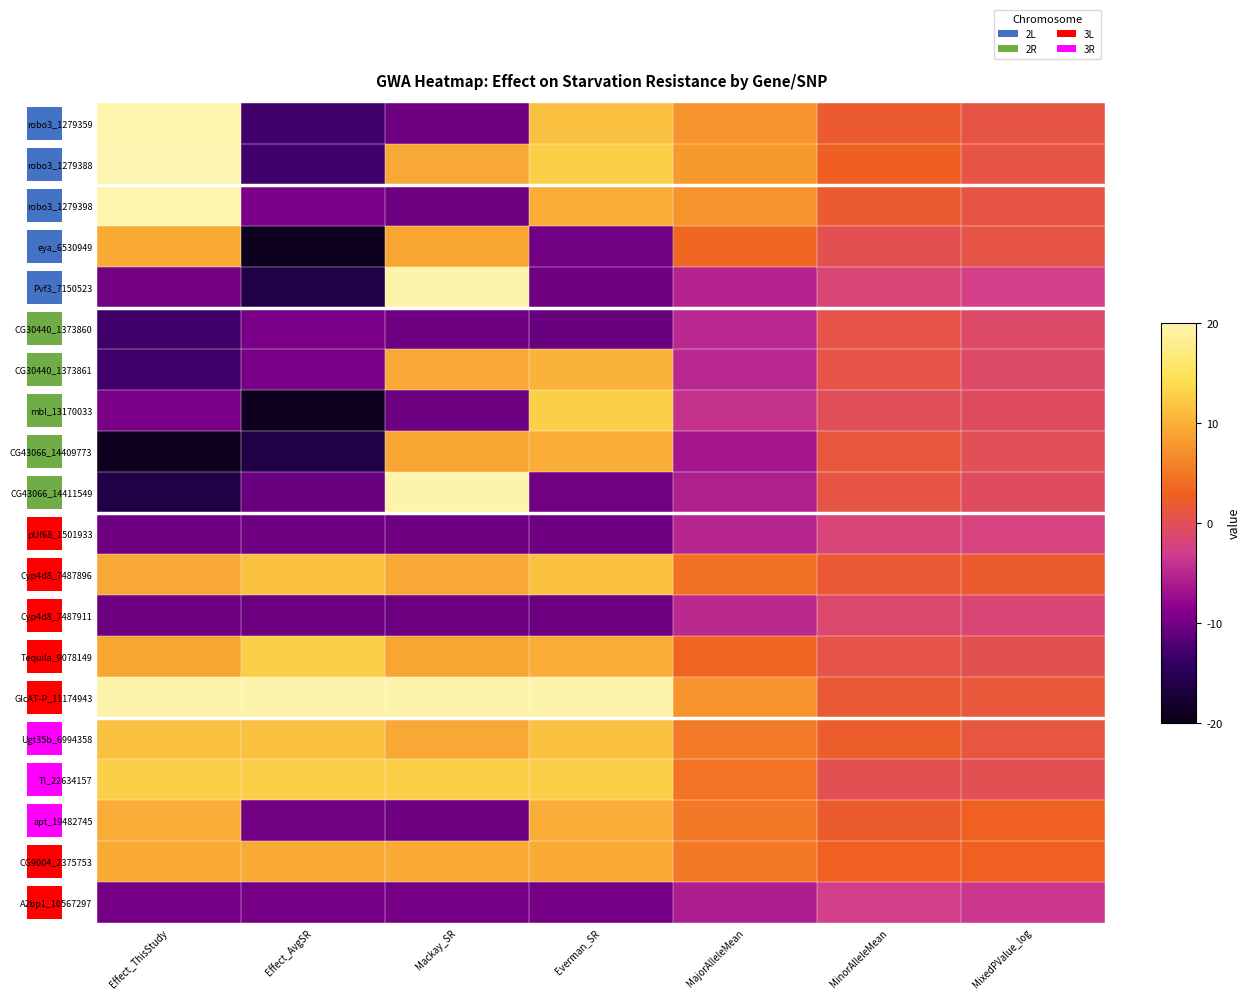

What is the greatest value displayed?

20.6